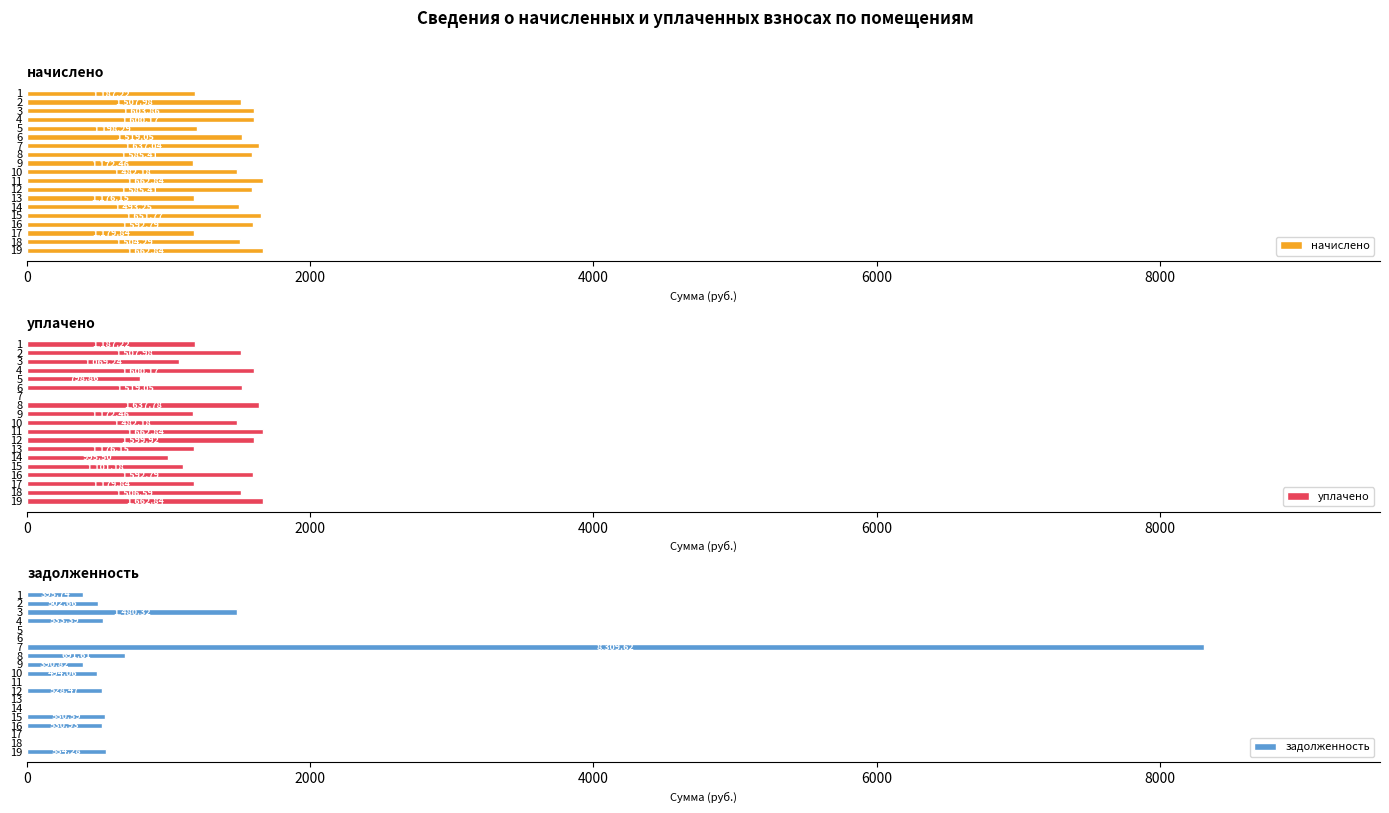

What are all the series names shown in the legend?

начислено, уплачено, задолженность